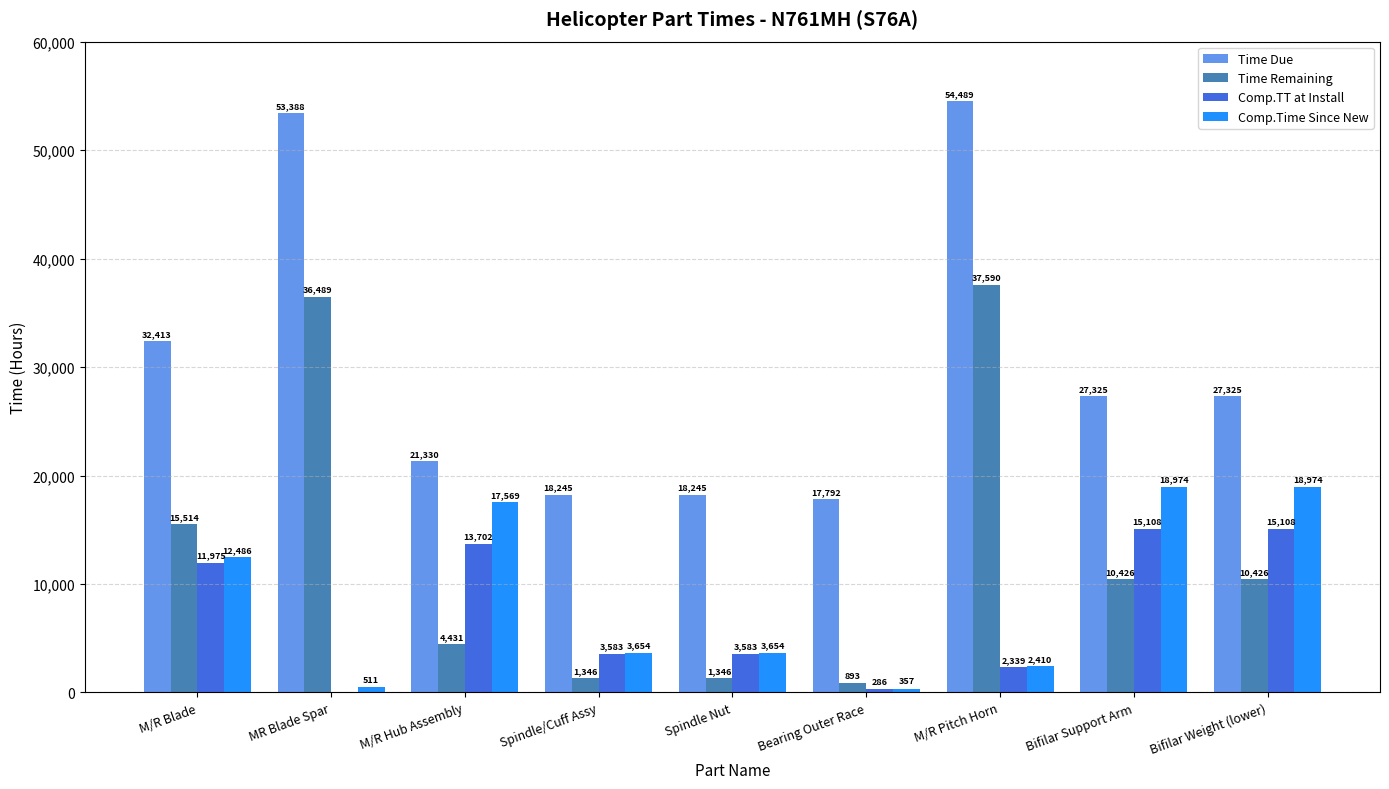

Does the chart contain stacked bars?

No